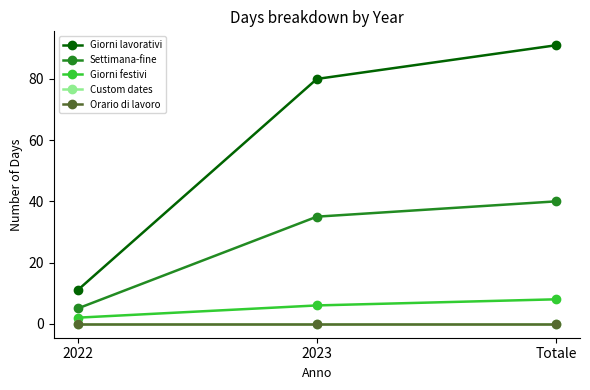

Rank the categories by Custom dates value from lowest to highest.

2022, 2023, Totale